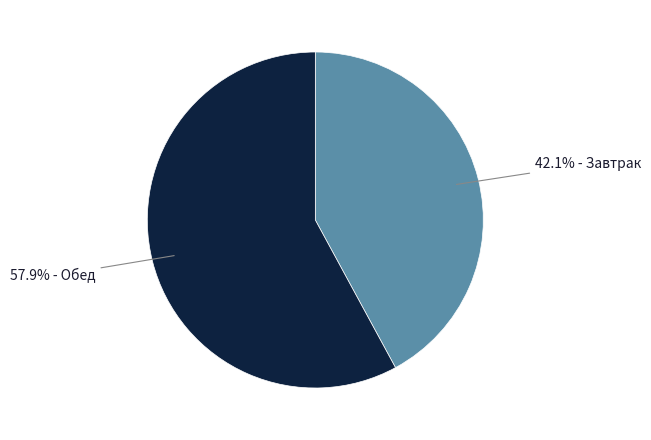

Is there any slice that represents more than half of the pie?

Yes